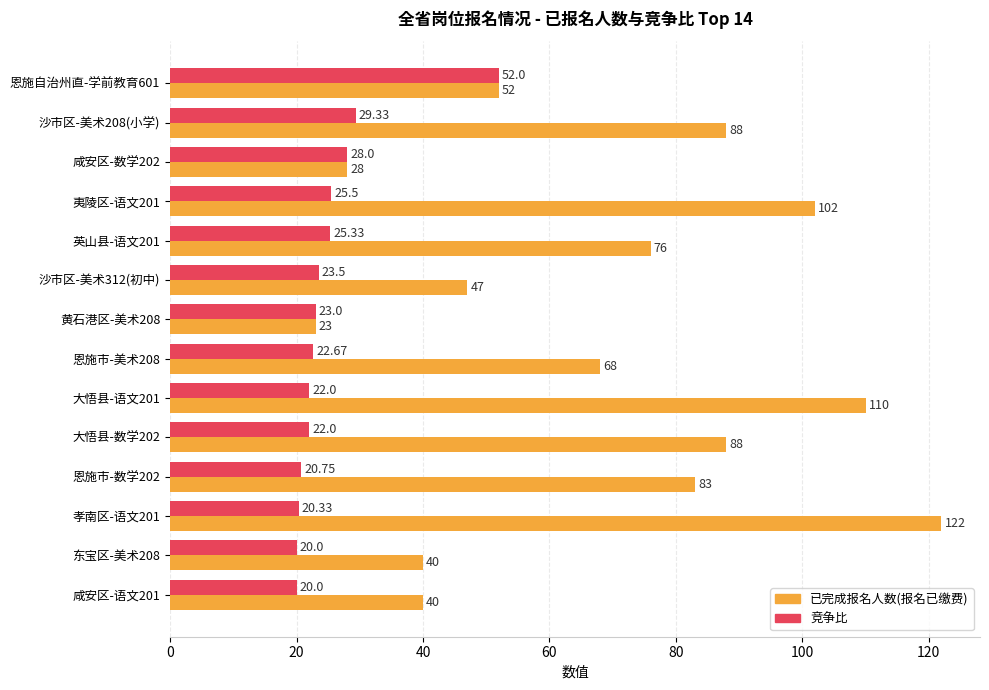

Rank the series by their average value, from highest to lowest.

已完成报名人数(报名已缴费), 竞争比